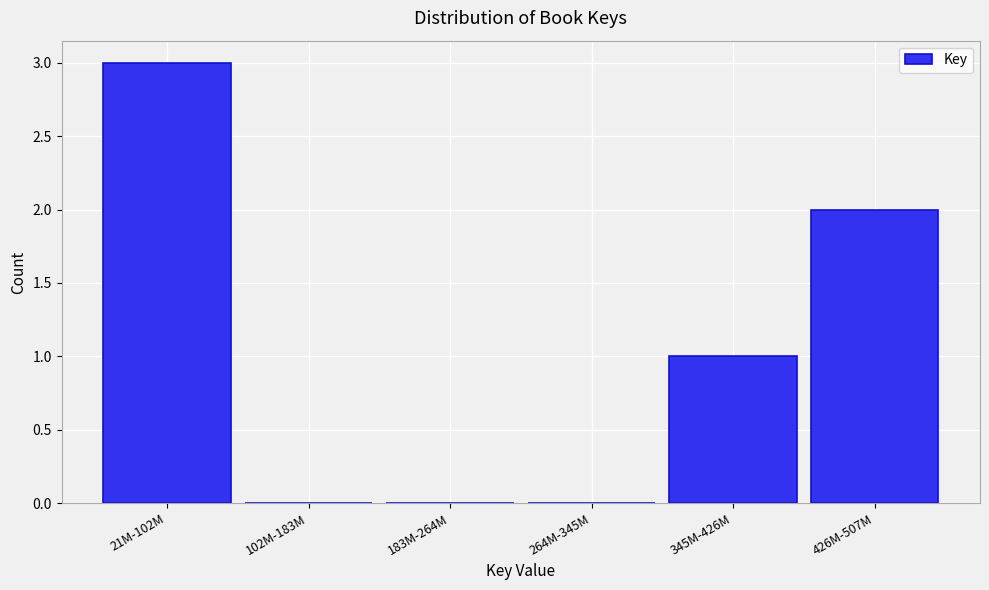

Reading right to left, transcribe all the data shown in this chart.

426M-507M=2	345M-426M=1	264M-345M=0	183M-264M=0	102M-183M=0	21M-102M=3